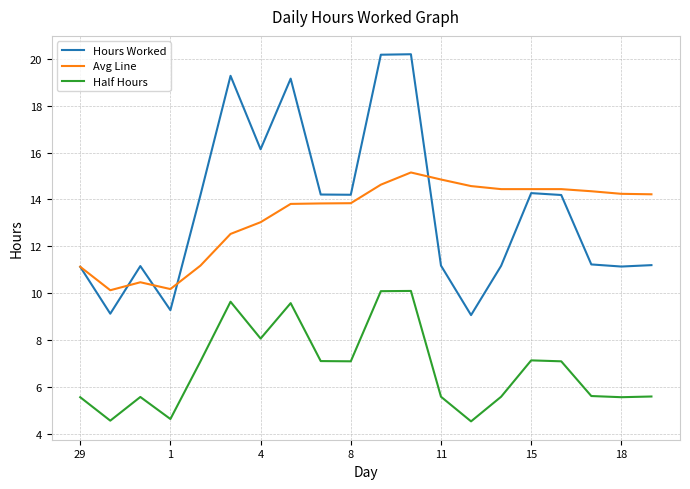

Which series has the largest range (max minus min)?

Hours Worked